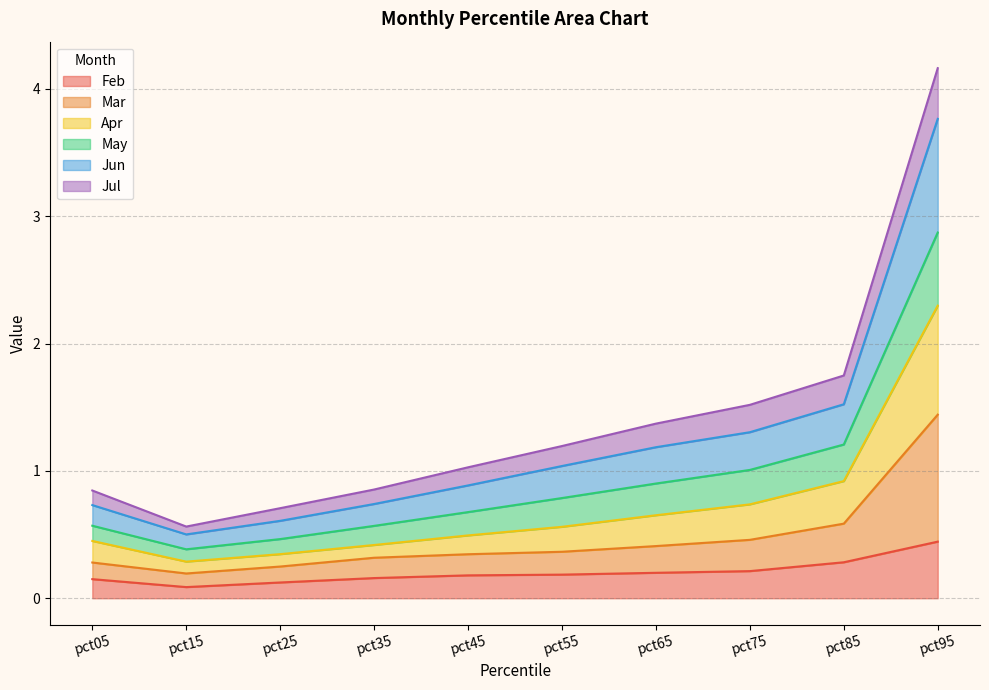

At how many categories does at least one series exceed 2?

1